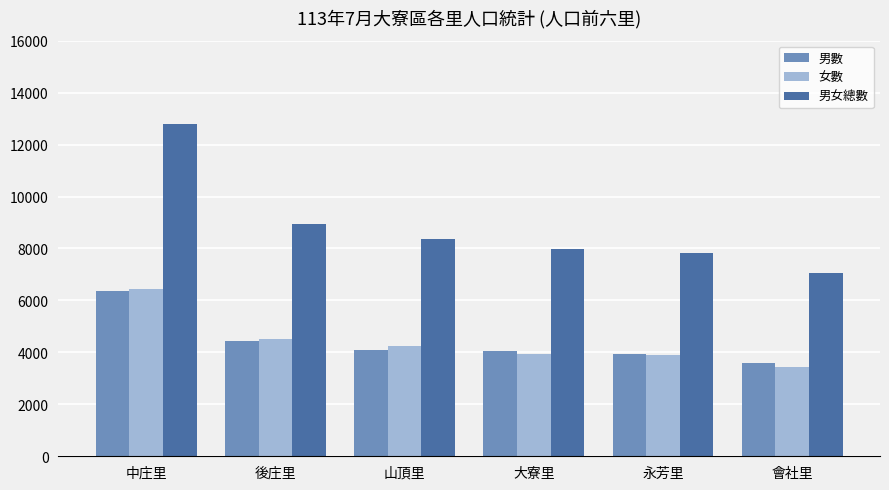

The 男女總數 series shows 12799 at 中庄里. True or false?

True